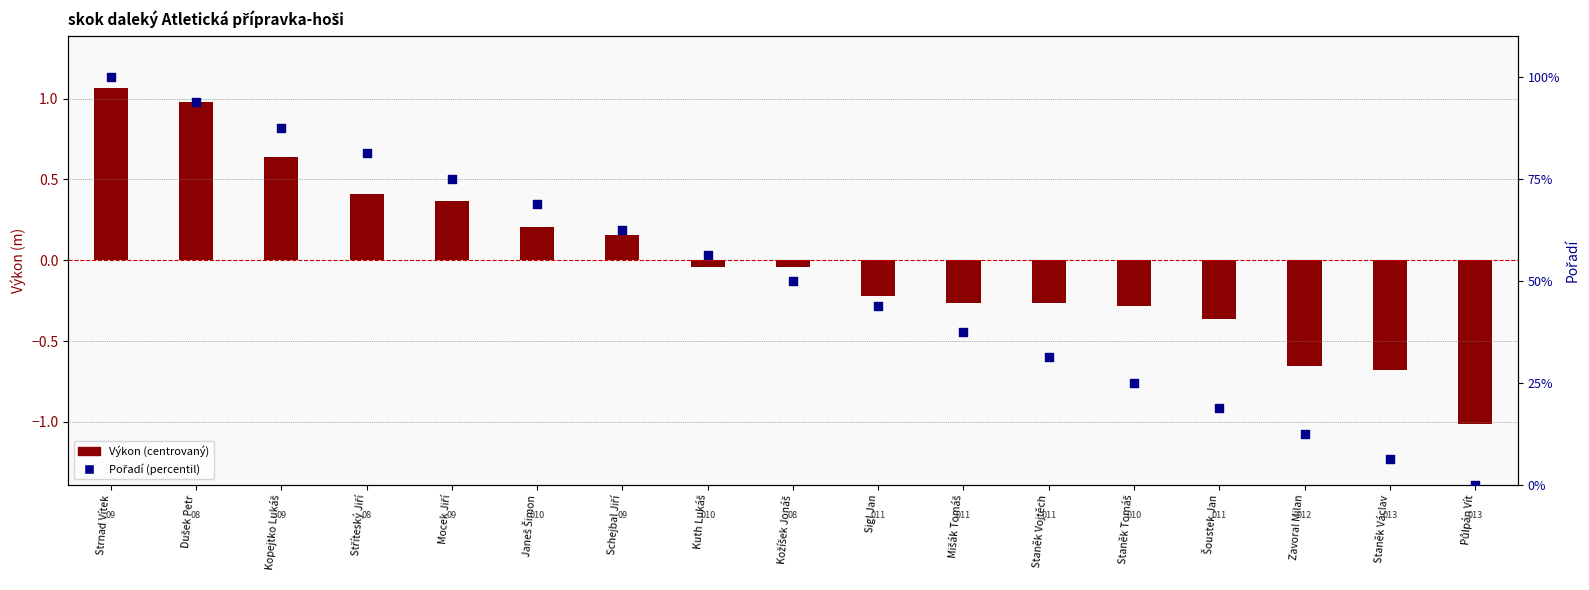

What is the ratio of the value at Stříteský Jiří to the value at Kuth Lukáš?

1.4